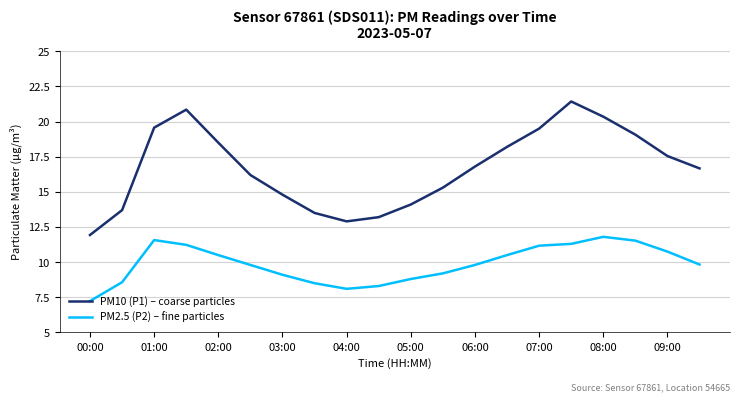

True or false: PM10 (P1) – coarse particles and PM2.5 (P2) – fine particles intersect in this chart.

False